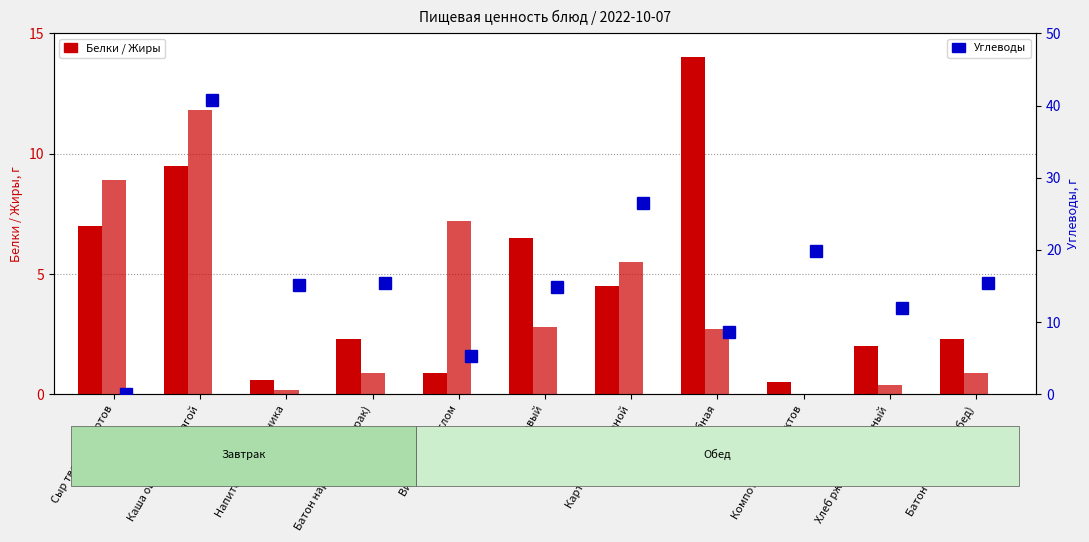

What is the average value of the Жиры series?

3.8